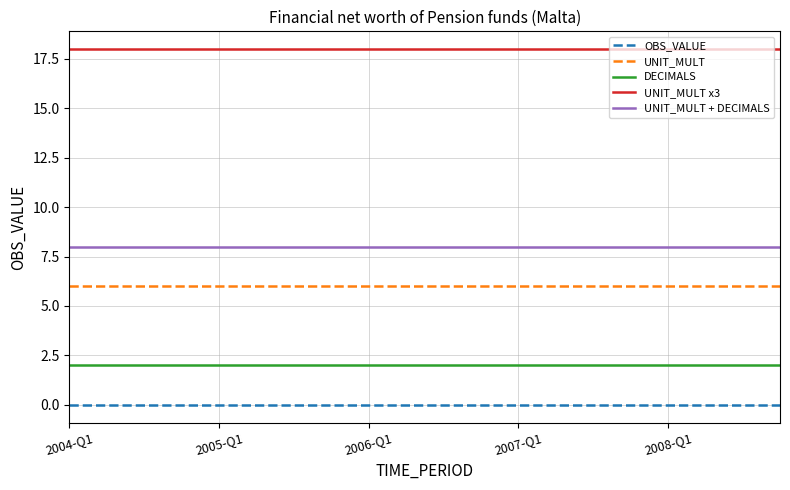

How many lines are shown in the chart?

5